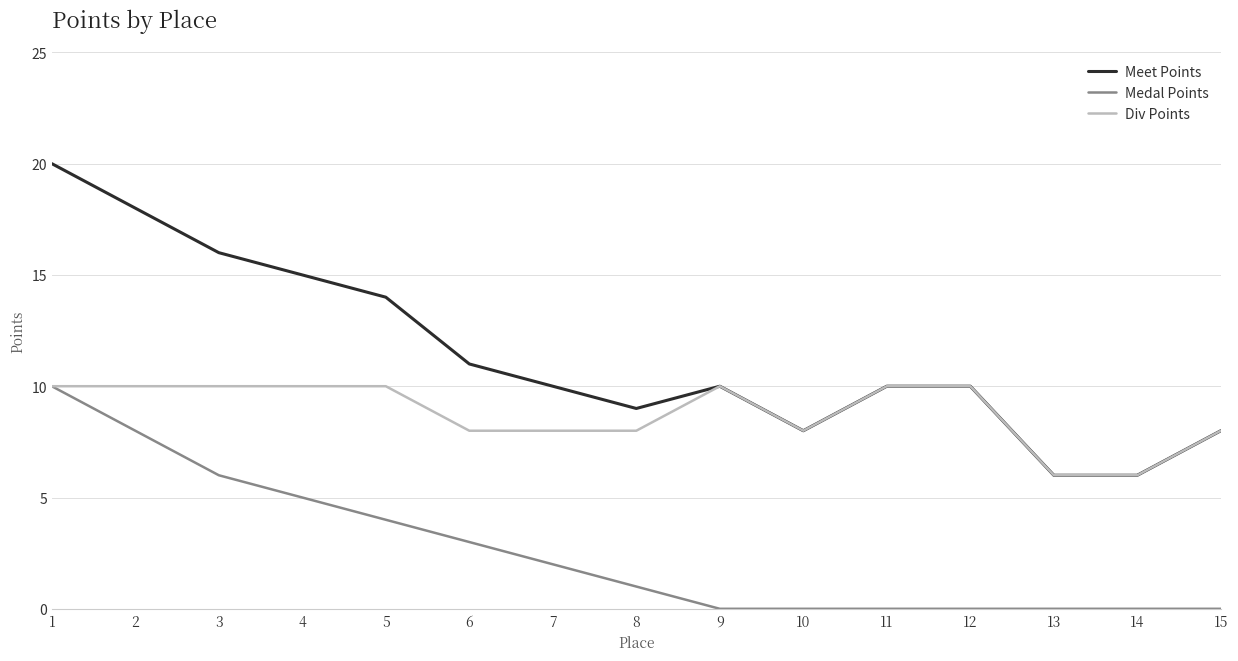

Rank the series by their average value, from lowest to highest.

Medal Points, Div Points, Meet Points